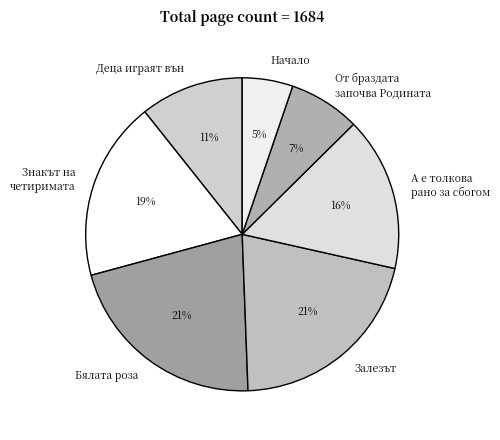

Which slice is the smallest?

Начало